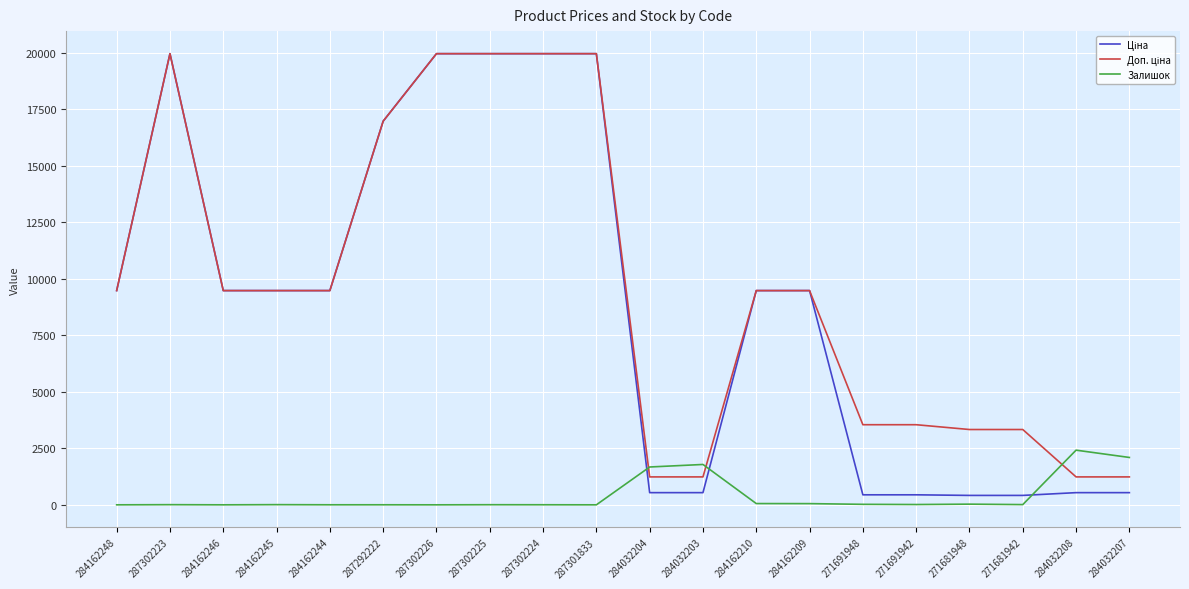

What is the maximum value for Залишок?

2419.0